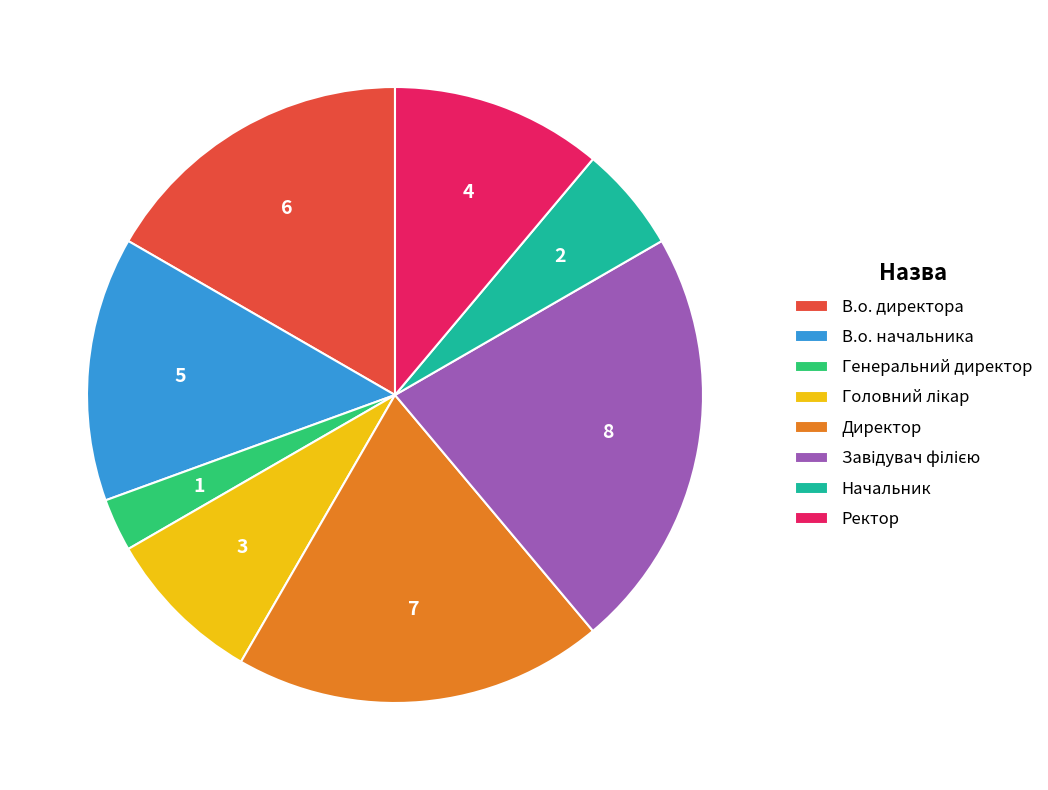

The Директор slice represents 19% of the pie. True or false?

True